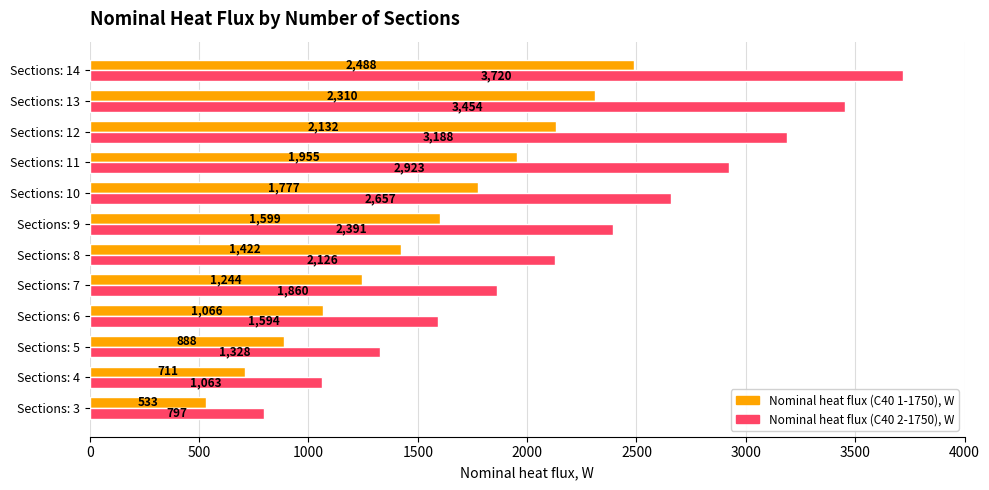

At which category is the sum across all series the highest?

Sections: 14